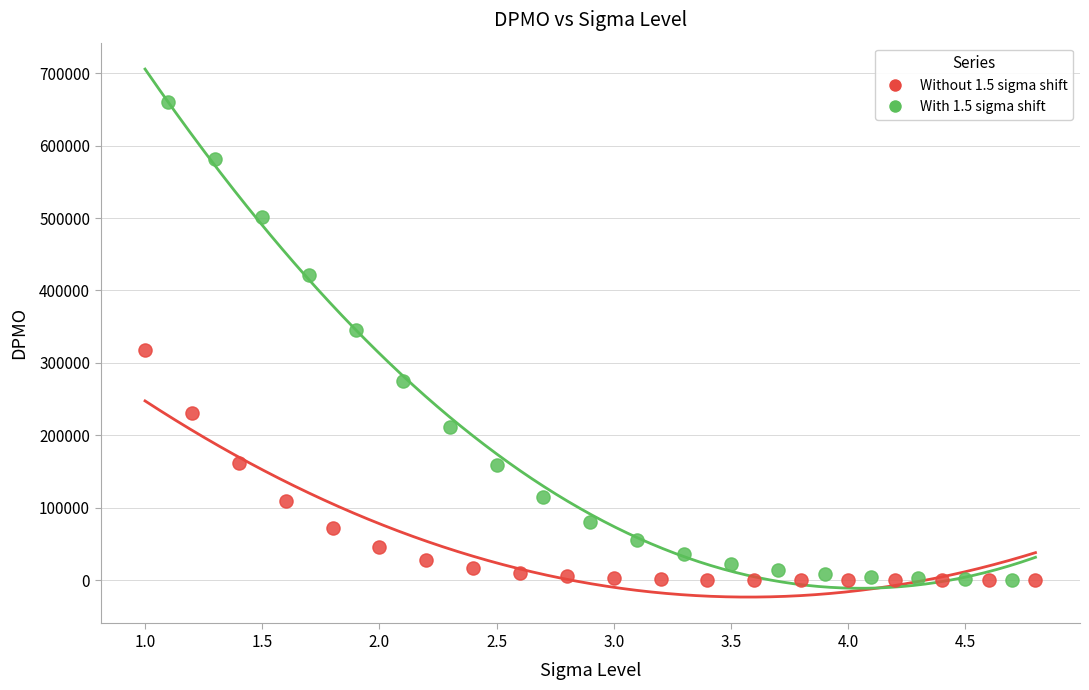

Which series has the widest spread of Y values?

With 1.5 sigma shift